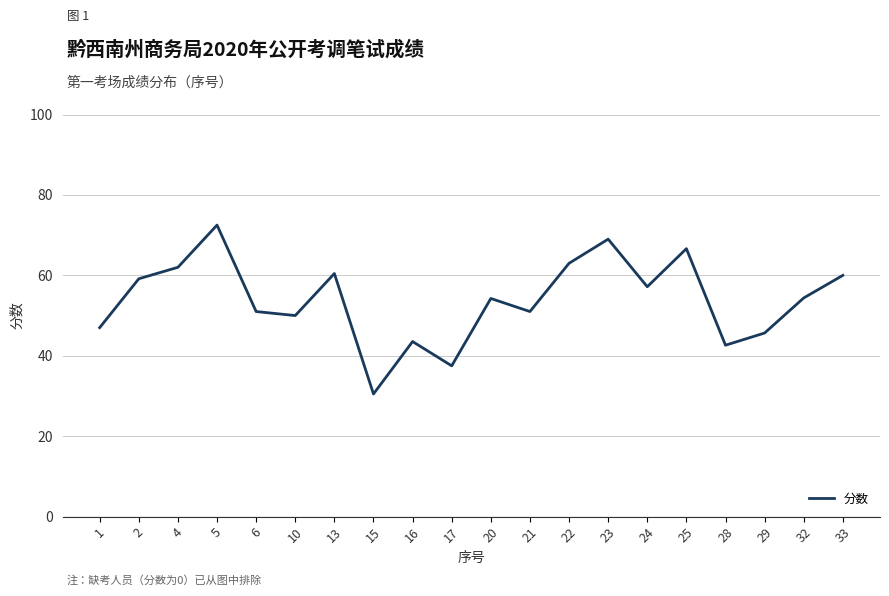

The value at 32 is 11.2. True or false?

False